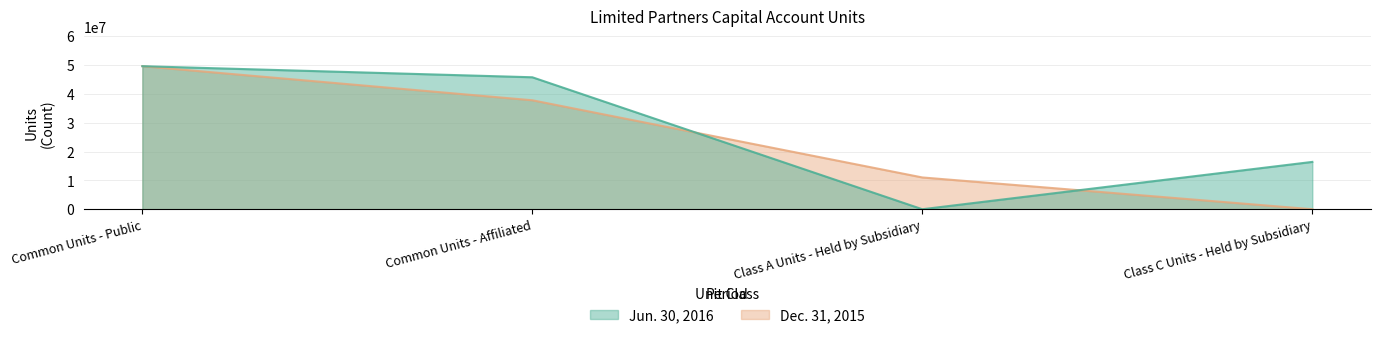

True or false: Dec. 31, 2015 has more than 1 interior local peaks.

False